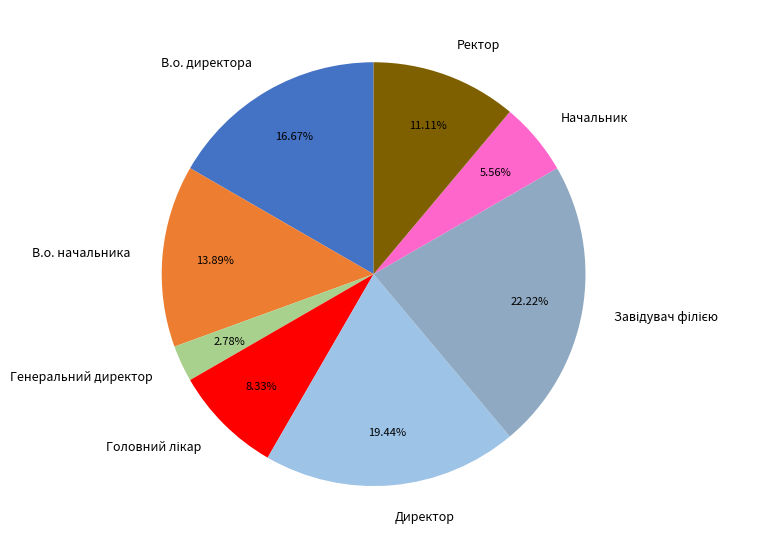

Combined, do В.о. директора and В.о. начальника account for over 50%?

No